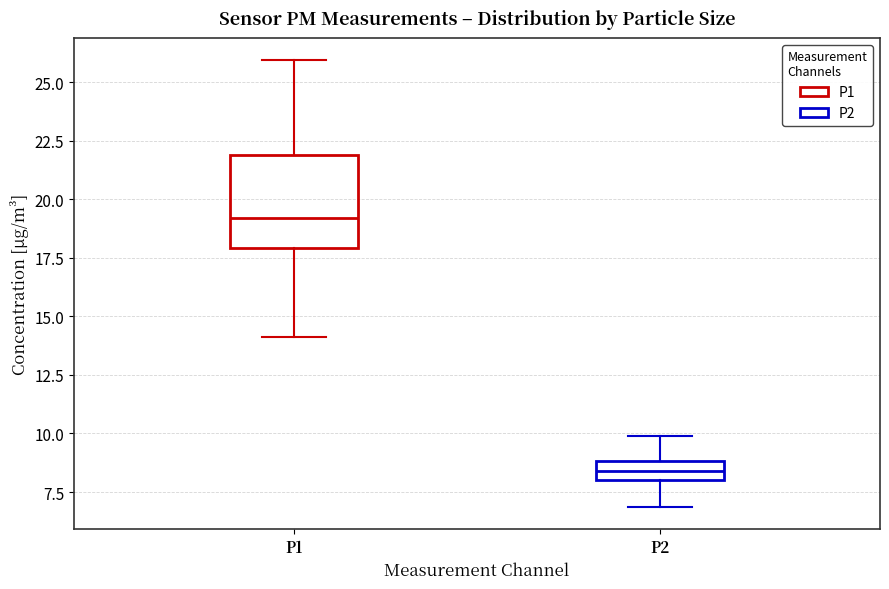

Which box has the highest median line?

P1